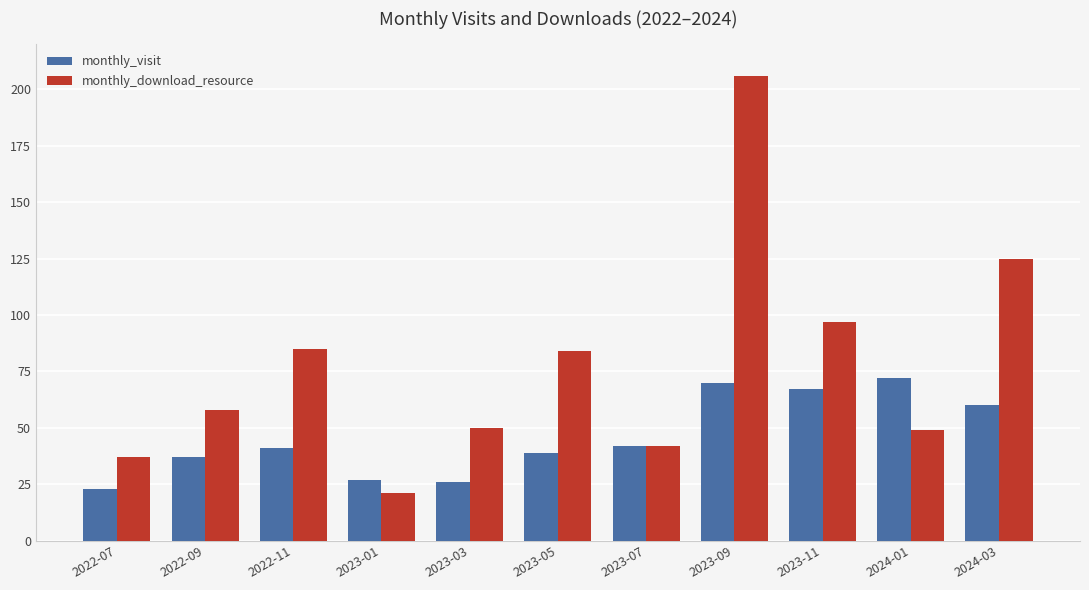

What is the difference between the maximum and second lowest values in the monthly_download_resource series?

169